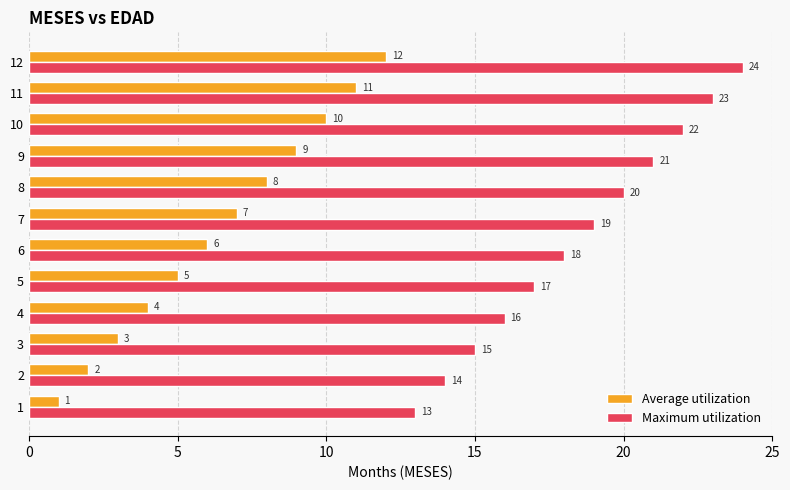

What is the sum of all Average utilization values?

78